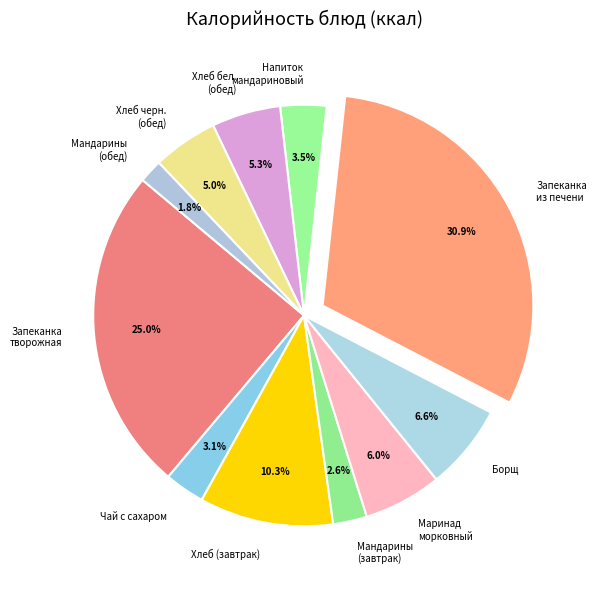

How many segments does this pie chart have?

11